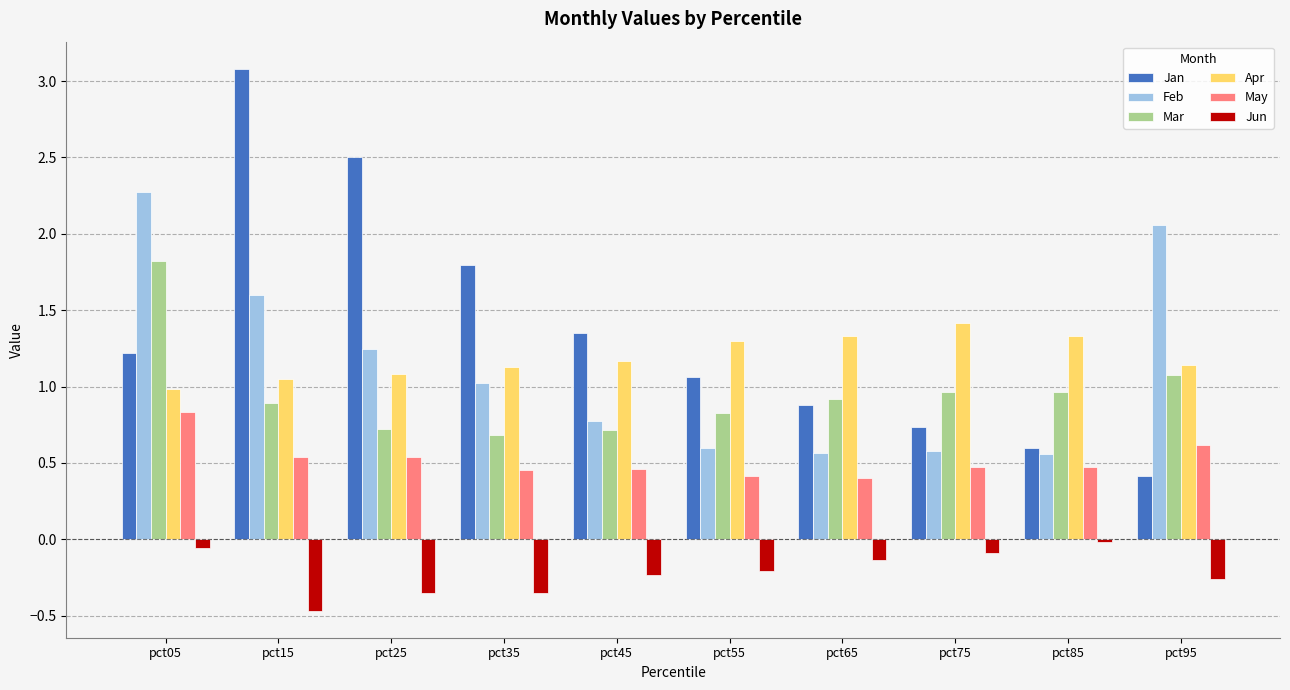

What is the average value of the Jun series?

-0.2